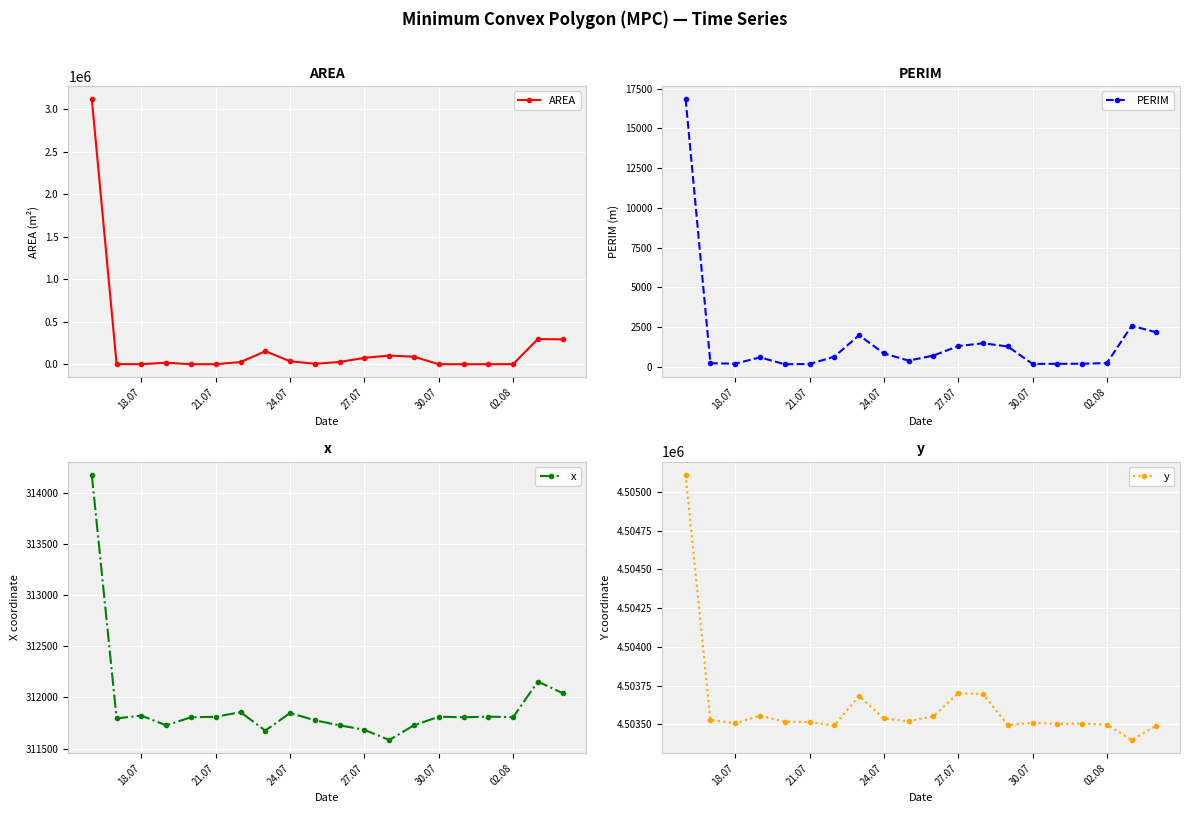

How many interior local peaks does the x series have?

6